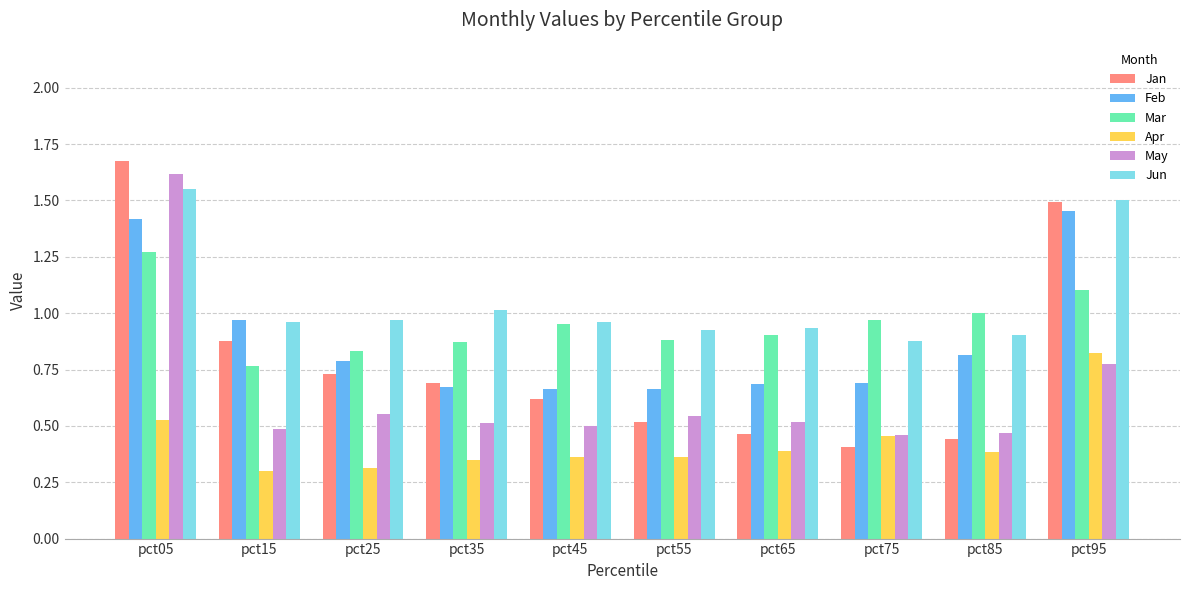

Which label corresponds to the largest value in the chart?

pct05